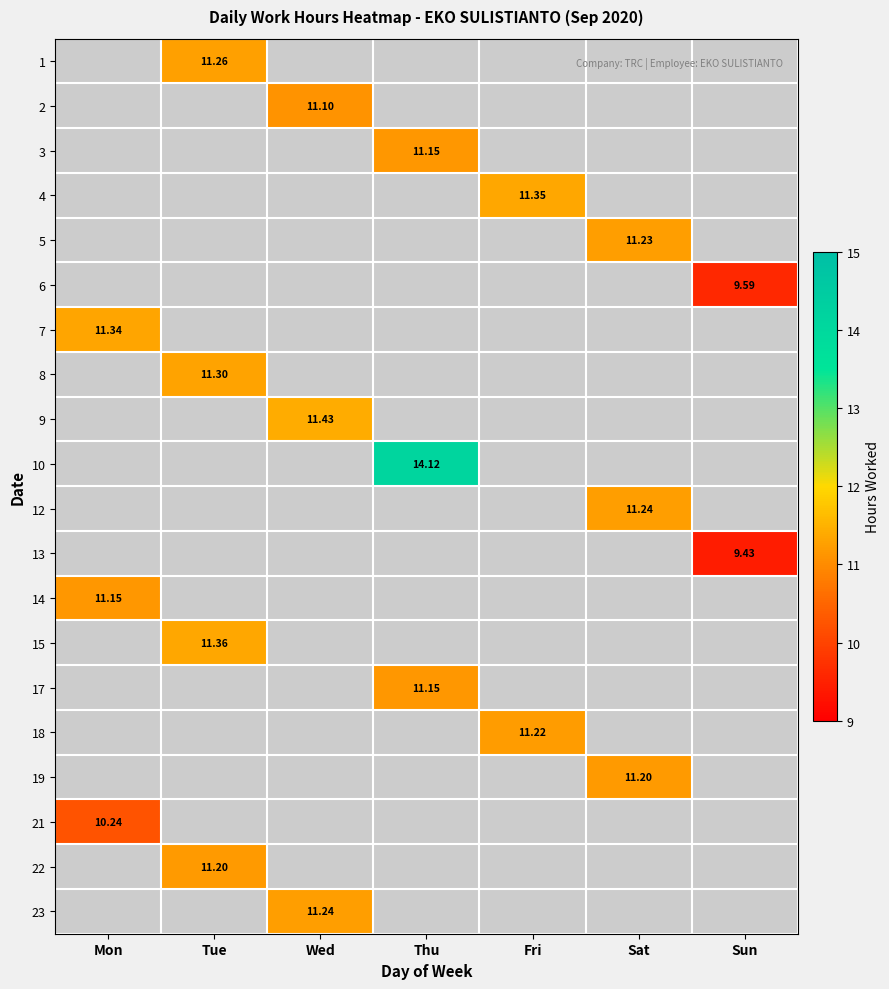

What is the total value across all series at Tue?

45.1